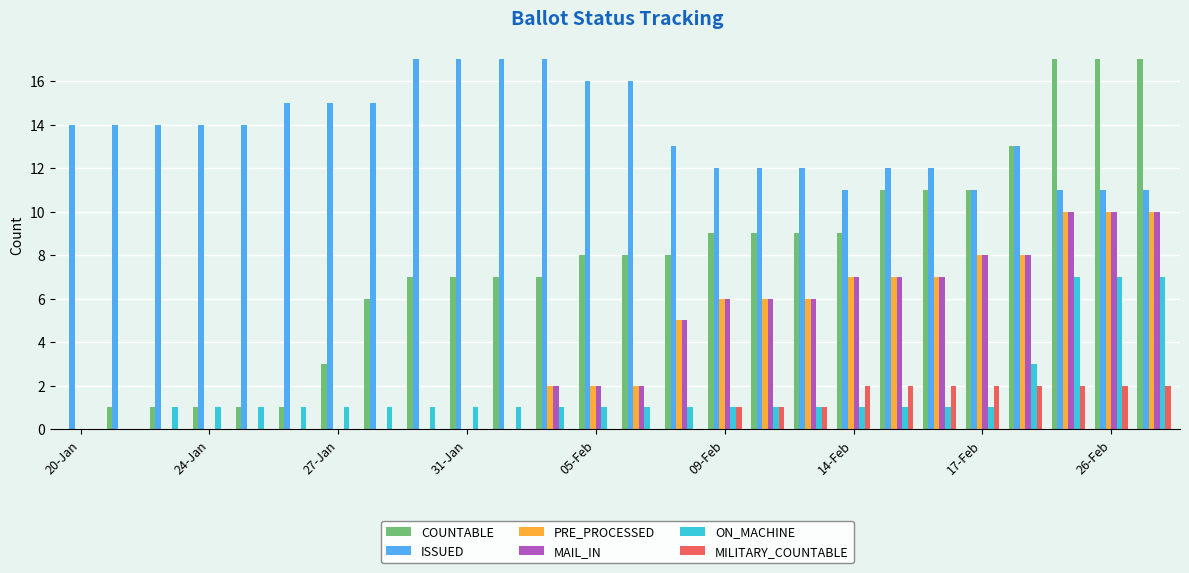

What is the greatest value displayed?

17